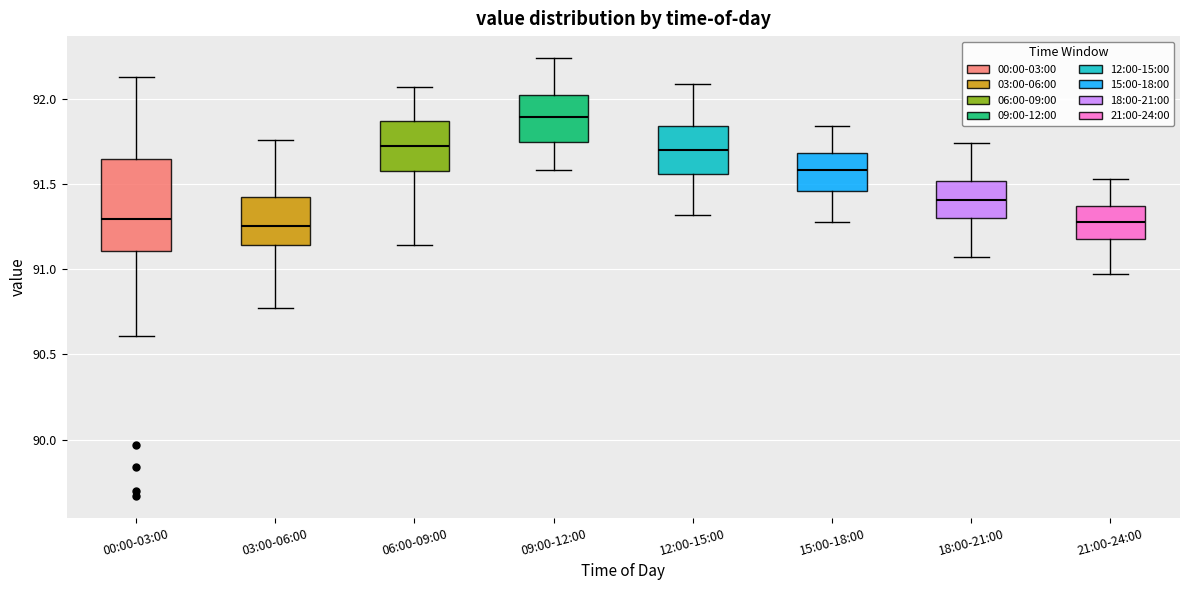

Reading left to right, read every box against the y-axis: the position of its median line, the range the box covers, and the ends of its whiskers. The values are not printed on the chart, so give them approximately, as read against the axis.

00:00-03:00: median 91.30, box 91.10 to 91.65, whiskers 90.60 to 92.15
03:00-06:00: median 91.25, box 91.15 to 91.45, whiskers 90.75 to 91.75
06:00-09:00: median 91.75, box 91.60 to 91.85, whiskers 91.15 to 92.05
09:00-12:00: median 91.90, box 91.75 to 92.00, whiskers 91.60 to 92.25
12:00-15:00: median 91.70, box 91.55 to 91.85, whiskers 91.30 to 92.10
15:00-18:00: median 91.60, box 91.45 to 91.70, whiskers 91.30 to 91.85
18:00-21:00: median 91.40, box 91.30 to 91.50, whiskers 91.05 to 91.75
21:00-24:00: median 91.30, box 91.20 to 91.35, whiskers 90.95 to 91.55